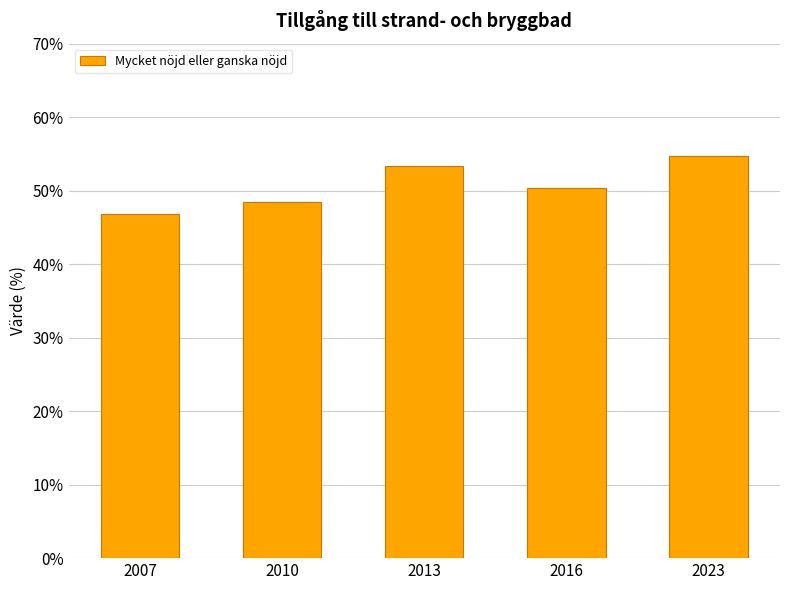

Which has a higher value, 2010 or 2007?

2010